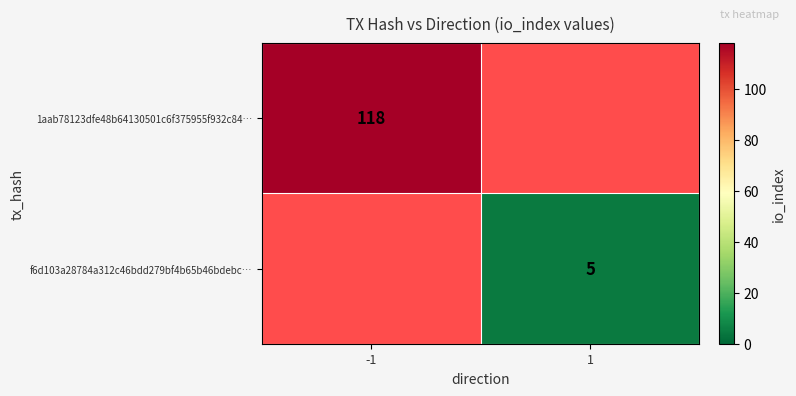

The 1aab78123dfe48b64130501c6f375955f932c84… series shows 118 at -1. True or false?

True